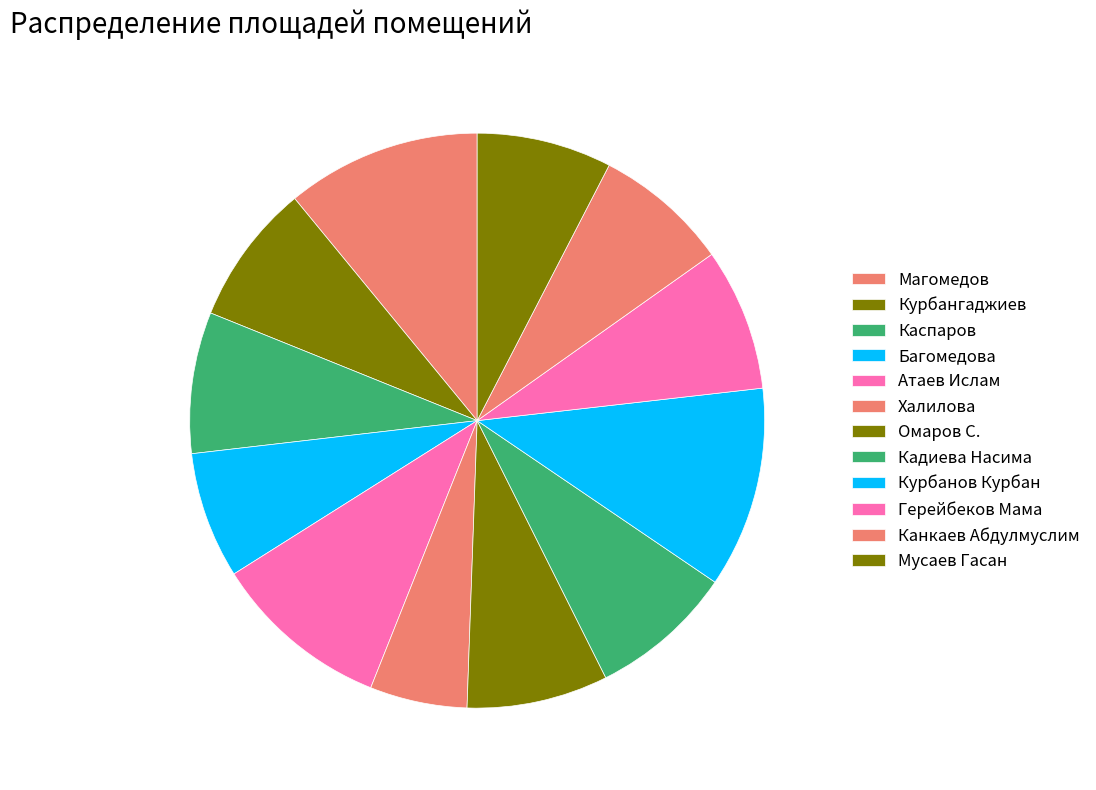

Count the number of slices in the pie.

12